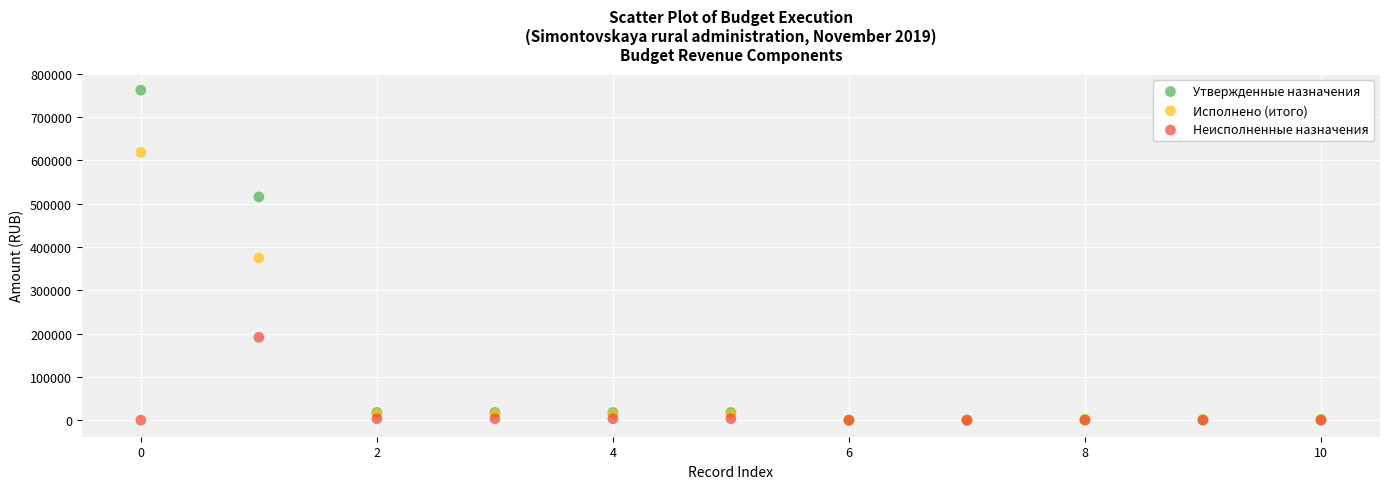

Which series has the widest spread of Y values?

Утвержденные назначения